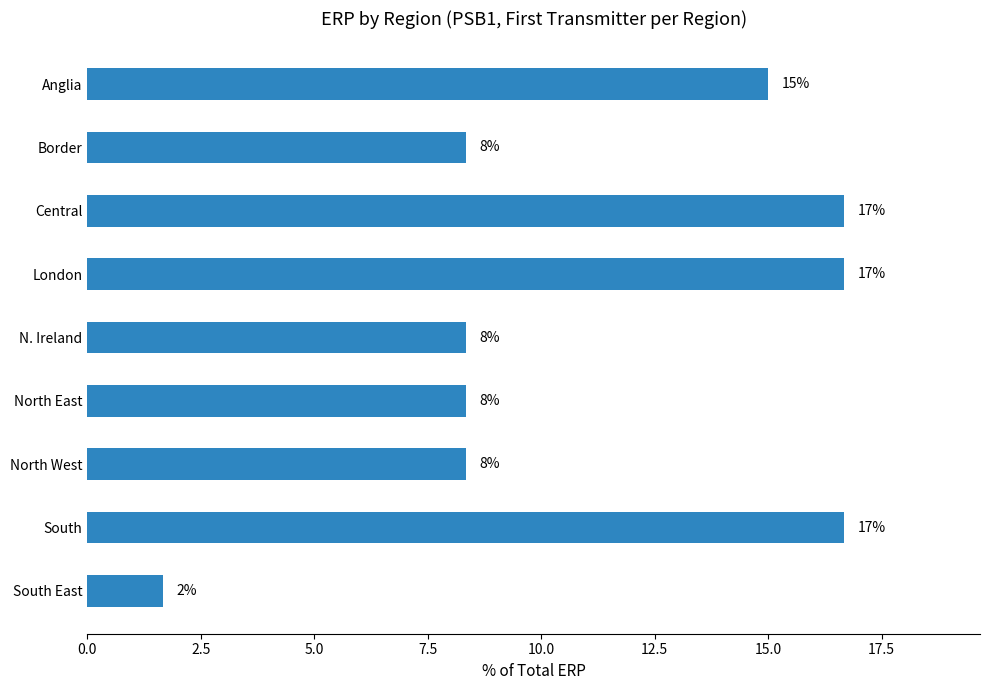

Does the chart contain stacked bars?

No